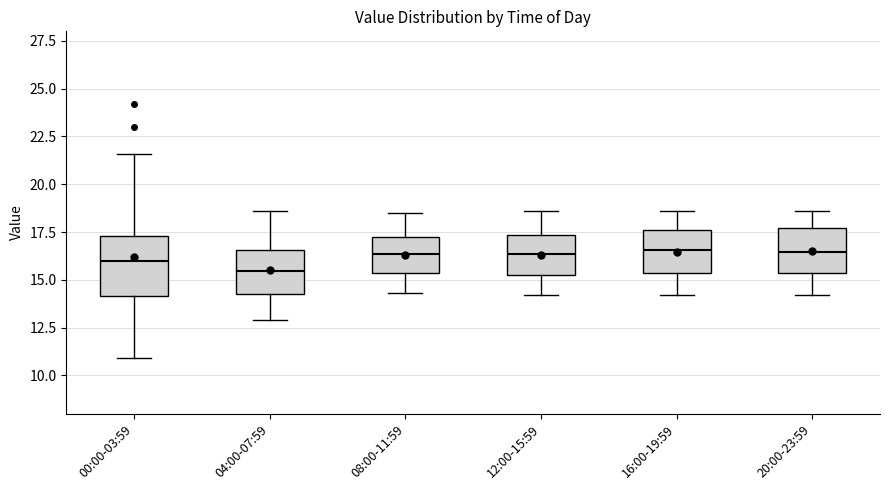

Reading left to right, transcribe this box plot: for each box, give where its median line is, the range the box spans, and where its two whiskers end, as read against the y-axis. The values are not printed on the chart, so give them approximately, as read against the axis.

00:00-03:59: median 16.0, box 14.0 to 17.5, whiskers 11.0 to 21.5
04:00-07:59: median 15.5, box 14.5 to 16.5, whiskers 13.0 to 18.5
08:00-11:59: median 16.5, box 15.5 to 17.0, whiskers 14.5 to 18.5
12:00-15:59: median 16.5, box 15.5 to 17.5, whiskers 14.0 to 18.5
16:00-19:59: median 16.5, box 15.5 to 17.5, whiskers 14.0 to 18.5
20:00-23:59: median 16.5, box 15.5 to 17.5, whiskers 14.0 to 18.5